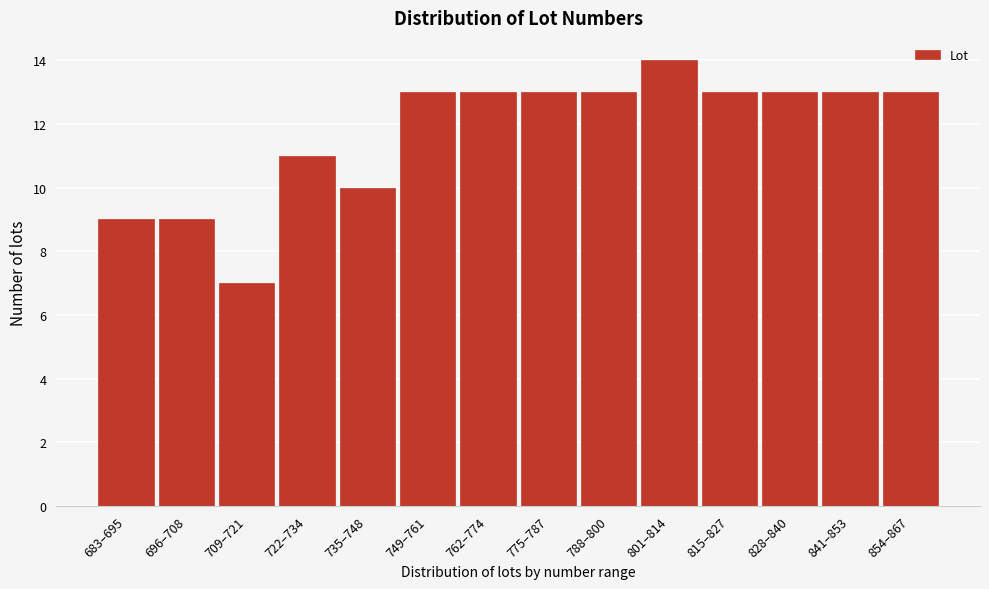

Reading left to right, what are all the values shown in this chart?

683–695=9	696–708=9	709–721=7	722–734=11	735–748=10	749–761=13	762–774=13	775–787=13	788–800=13	801–814=14	815–827=13	828–840=13	841–853=13	854–867=13